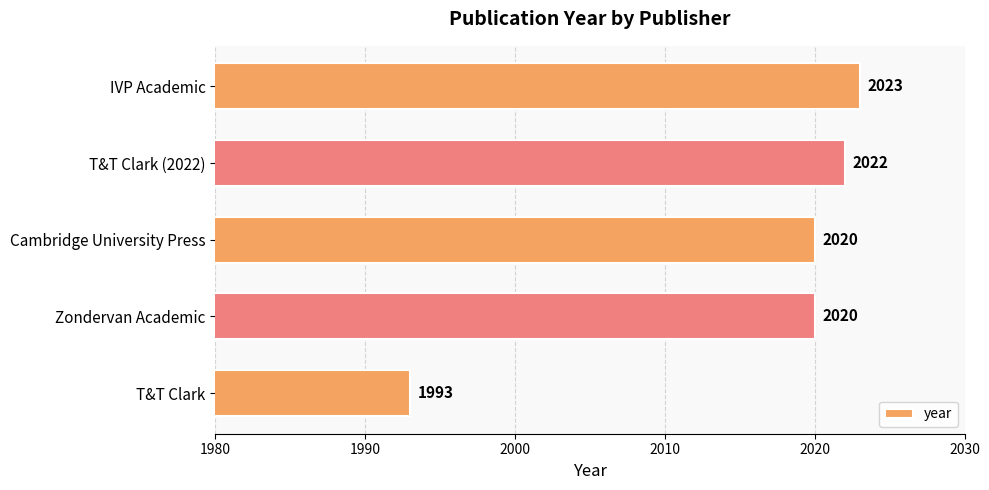

How many values are below 2020?

1